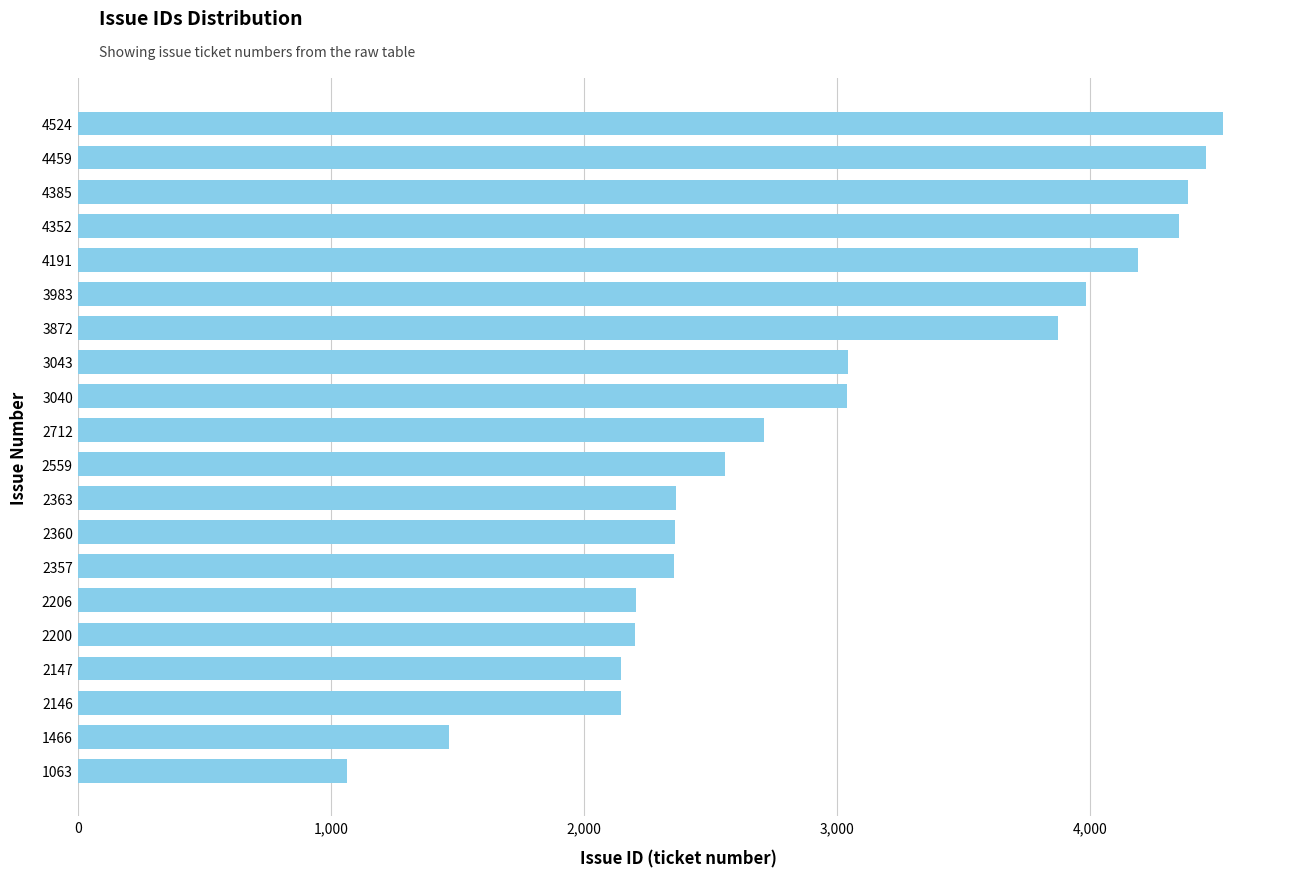

What is the average value?

2971